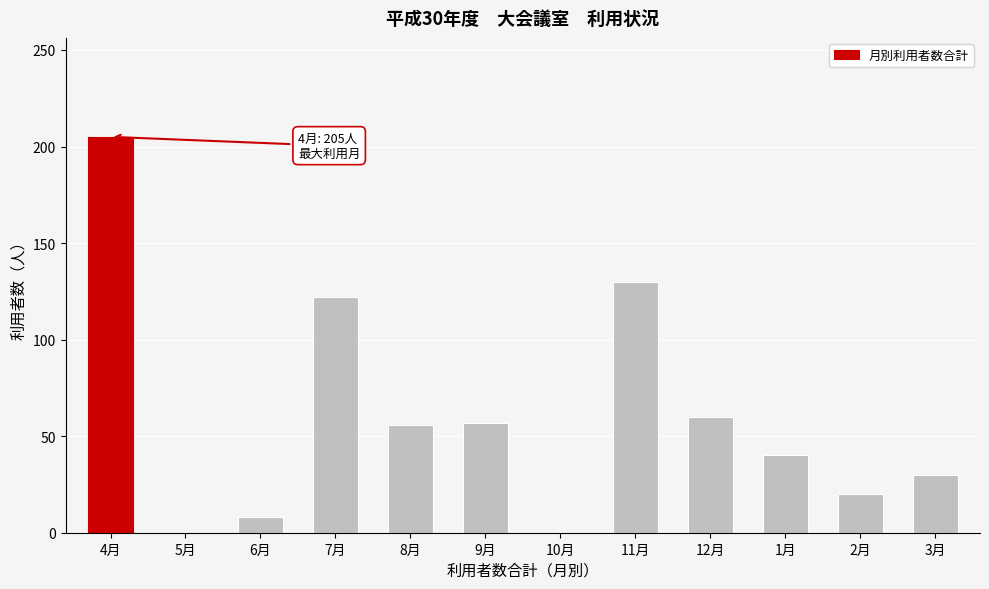

Approximately how many times larger is the value at 9月 compared to 6月?

7.1